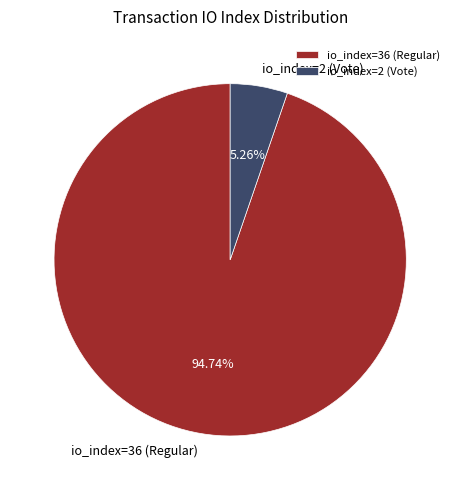

How many segments does this pie chart have?

2